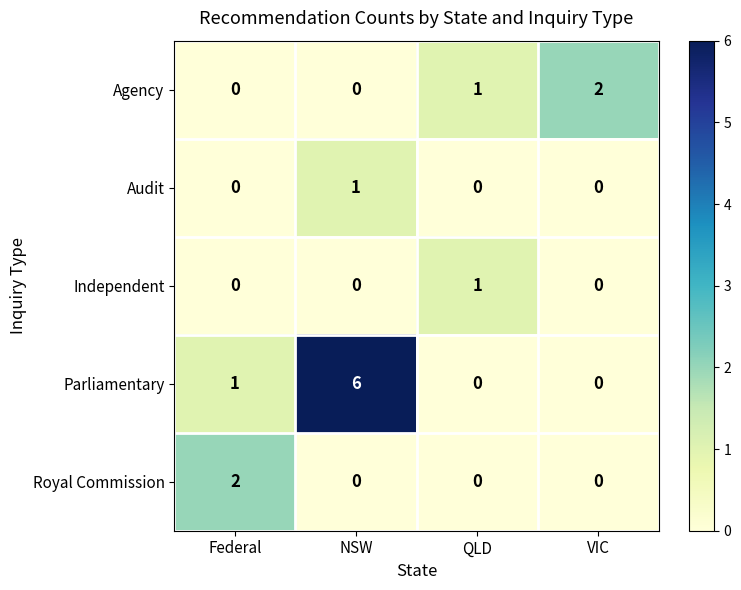

Which series has the largest total across all categories?

Parliamentary